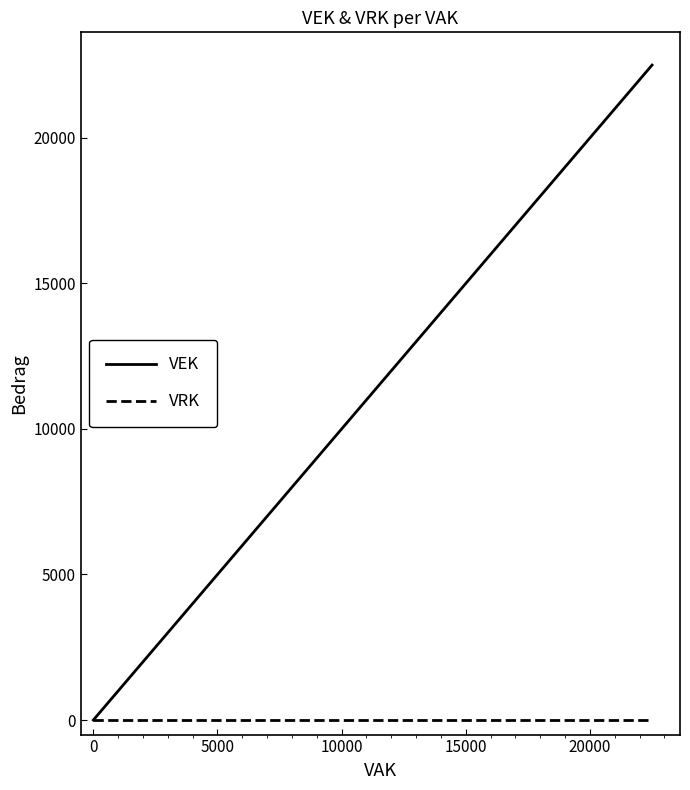

True or false: VEK has more than 2 interior local peaks.

False